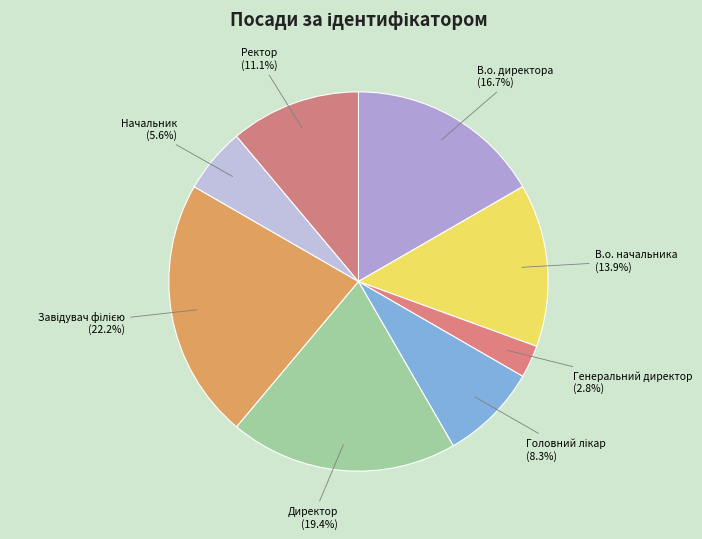

Between Генеральний директор and В.о. начальника, which is larger?

В.о. начальника